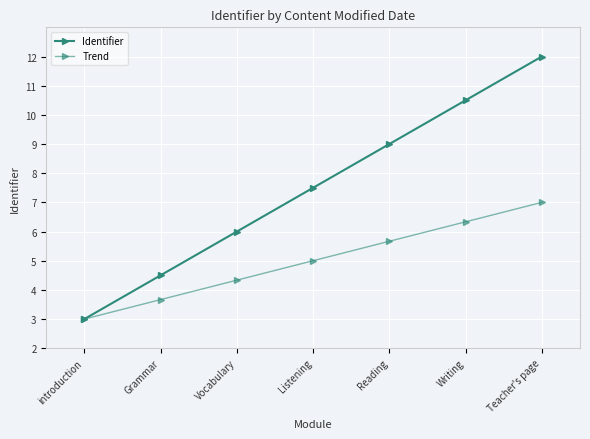

True or false: Identifier and Trend intersect in this chart.

False